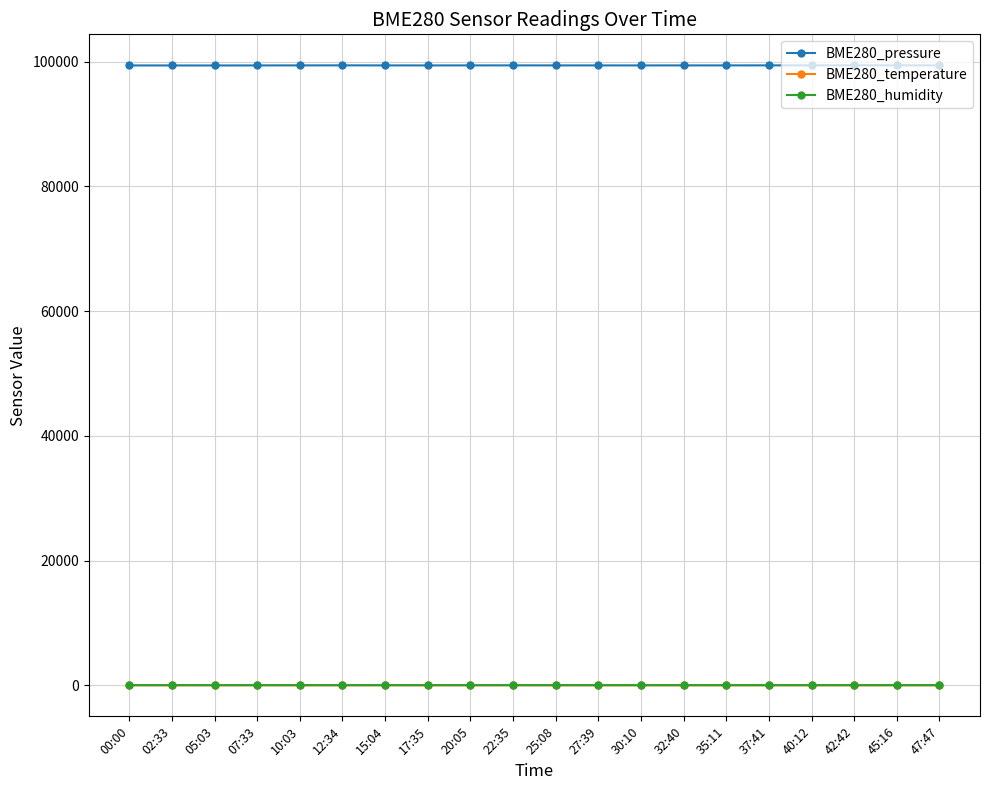

Is the value of BME280_temperature at 02:33 greater than the value of BME280_pressure at 27:39?

No